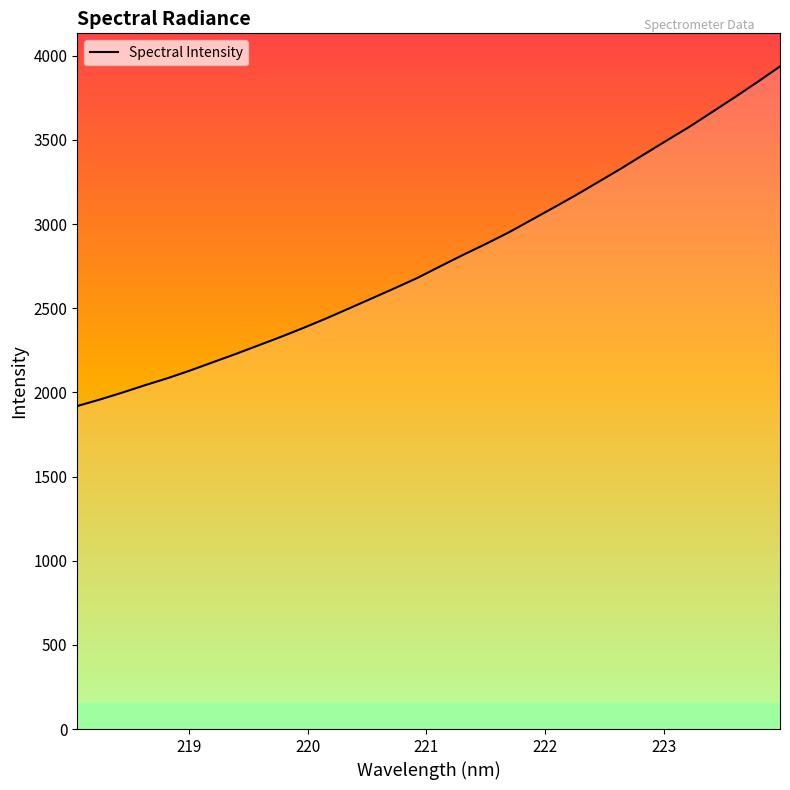

What is the difference between the maximum and minimum values?

2017.2